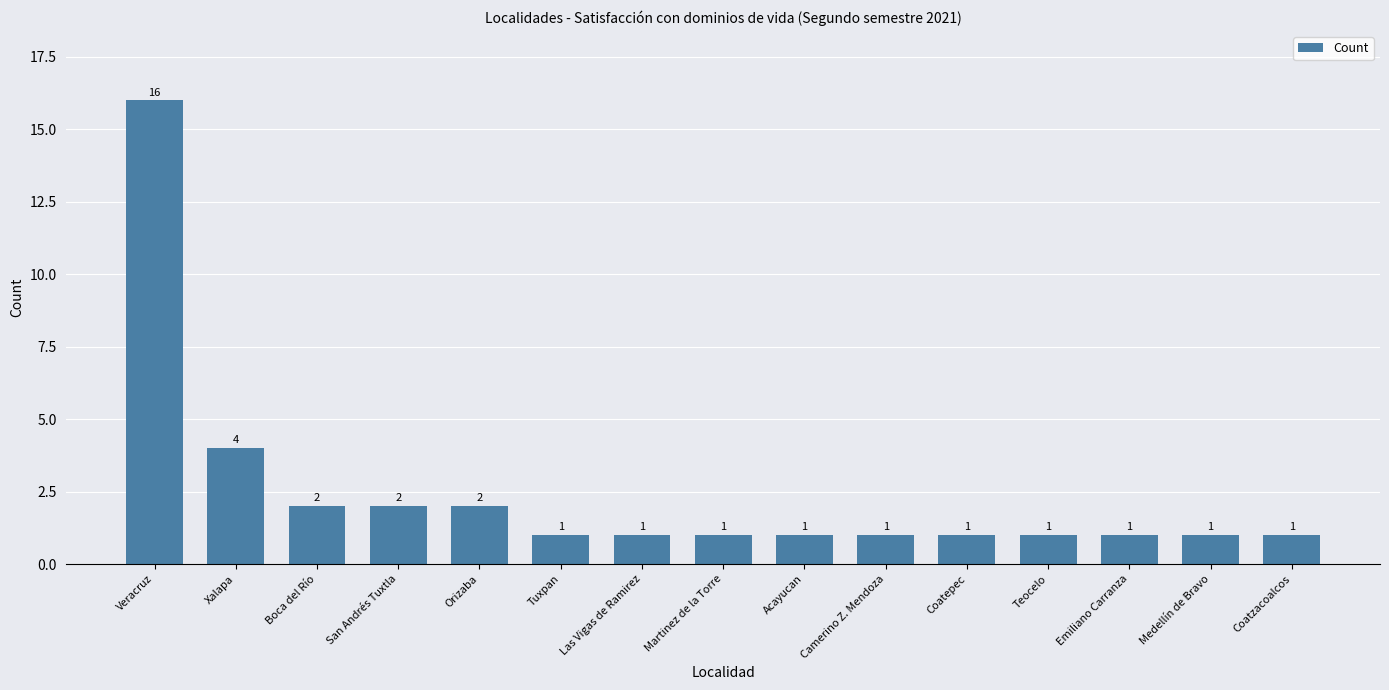

True or false: the data shows 1 at Acayucan.

True